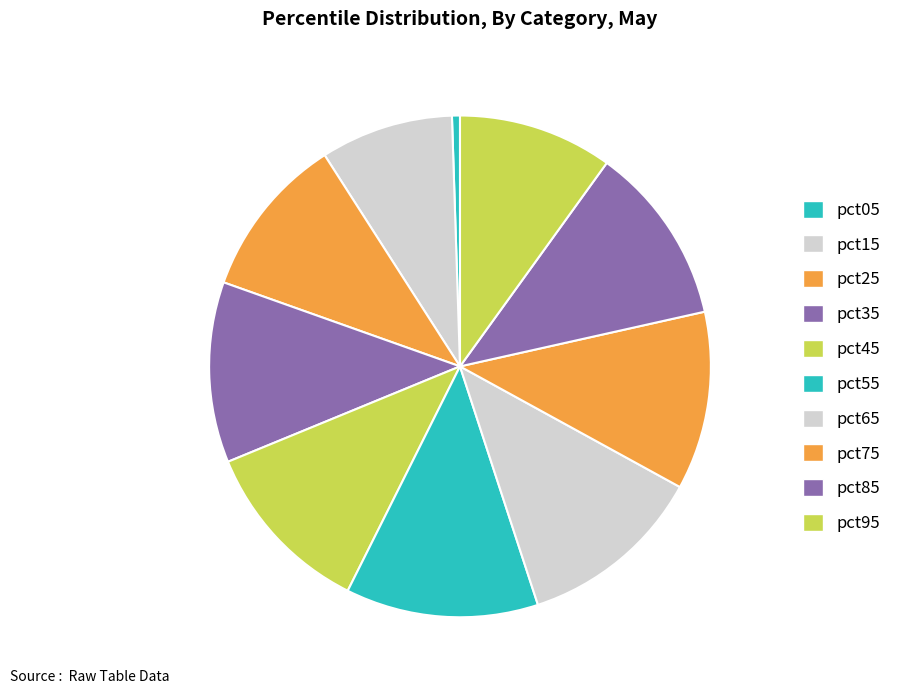

What is the smallest slice in the pie chart?

pct05